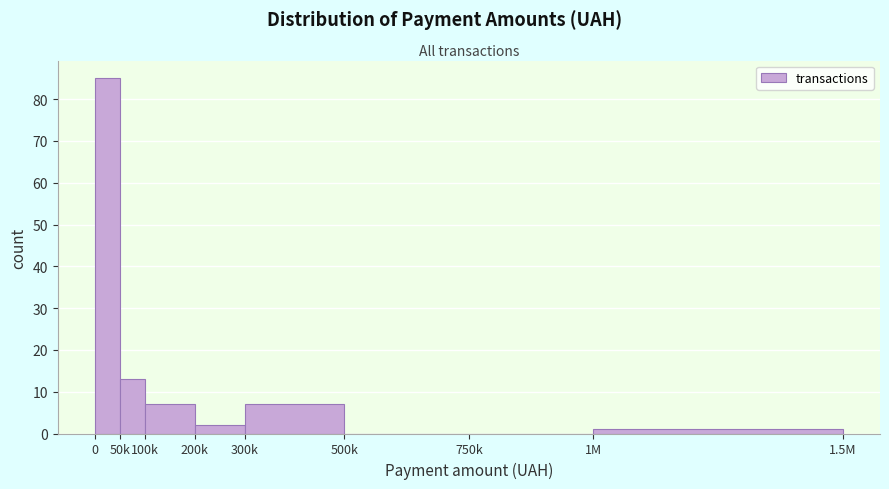

Reading right to left, extract all data points from this chart.

1M=1	750k=0	500k=0	300k=7	200k=2	100k=7	50k=13	0=85